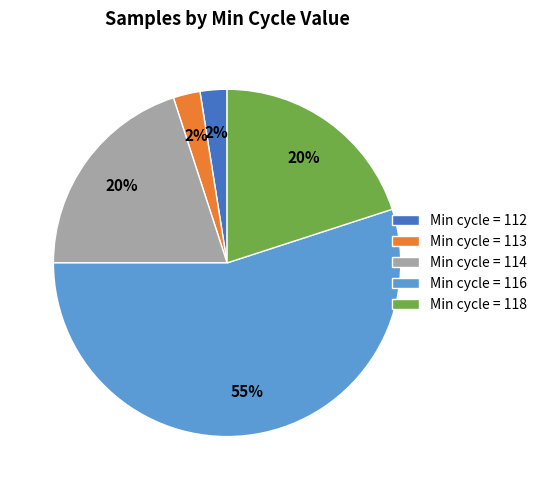

Count the number of slices in the pie.

5